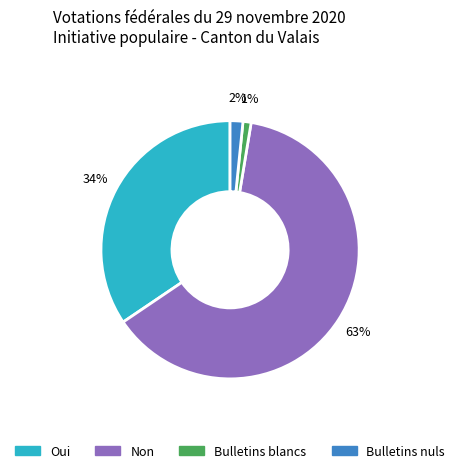

Combined, do Bulletins blancs and Bulletins nuls account for over 50%?

No